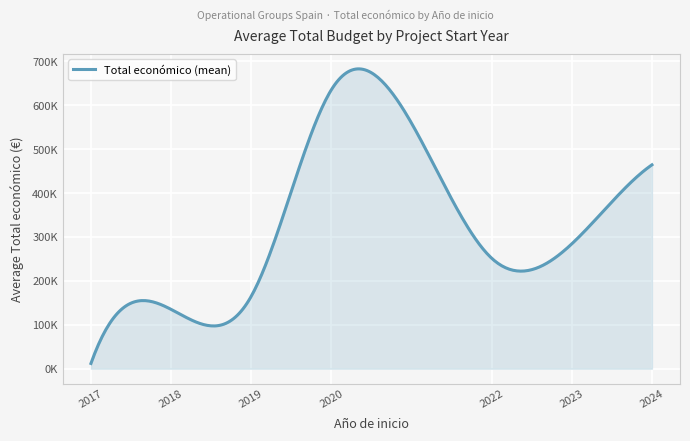

Does the chart display data point markers on the line(s)?

No